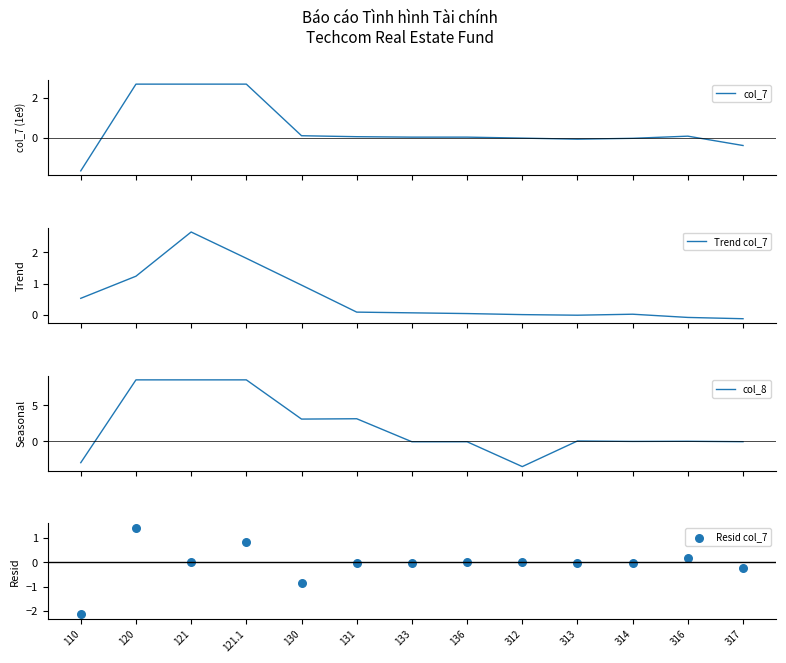

Which series contains the lowest Y value?

col_8